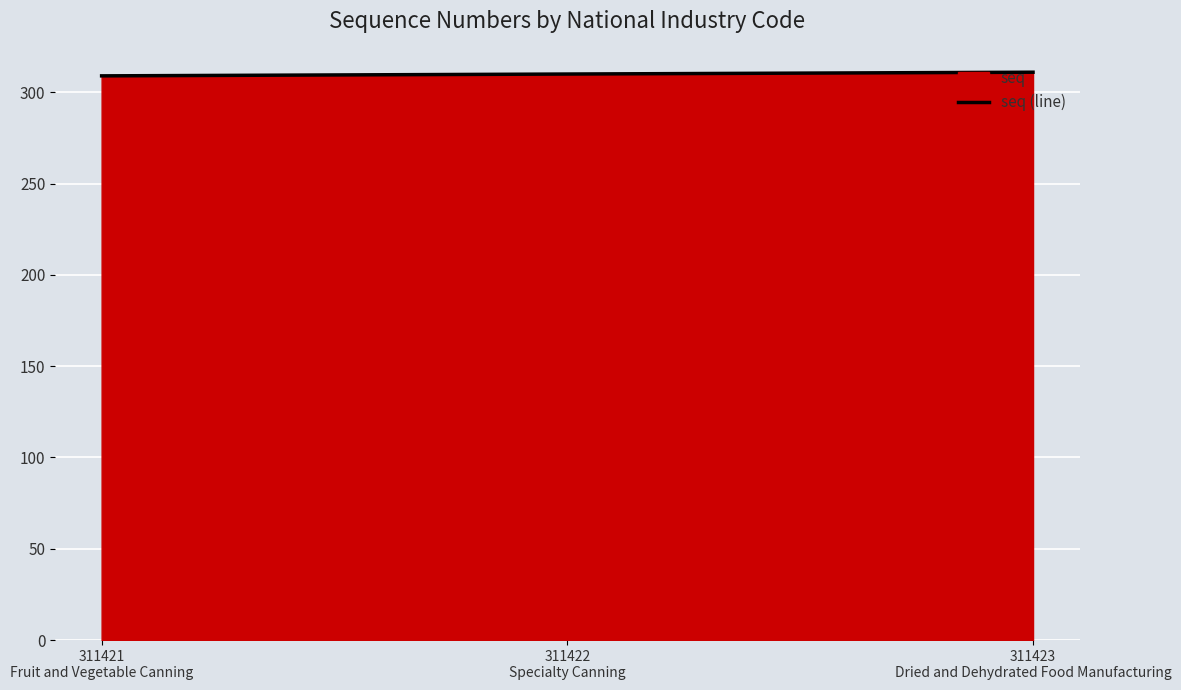

At which label does the data first exceed 310?

311423
Dried and Dehydrated Food Manufacturing